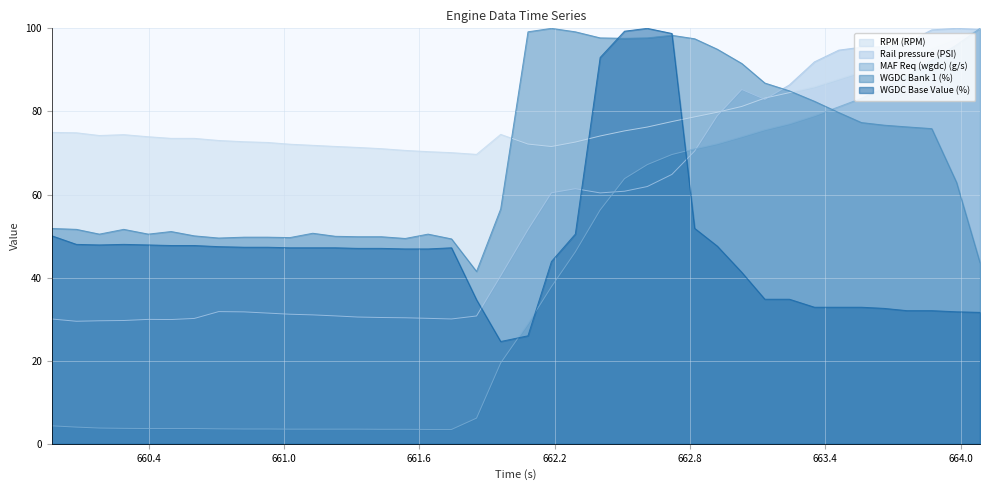

What is the greatest value displayed?

100.0